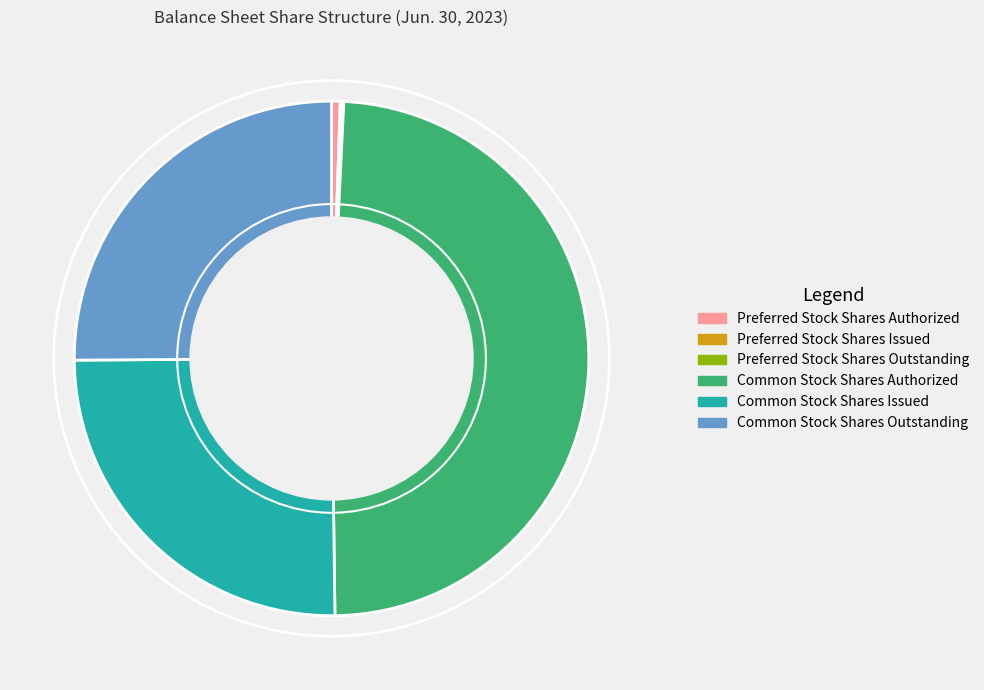

Approximately how many times larger is the value at Common Stock Shares Outstanding compared to Preferred Stock Shares Authorized?

46.1